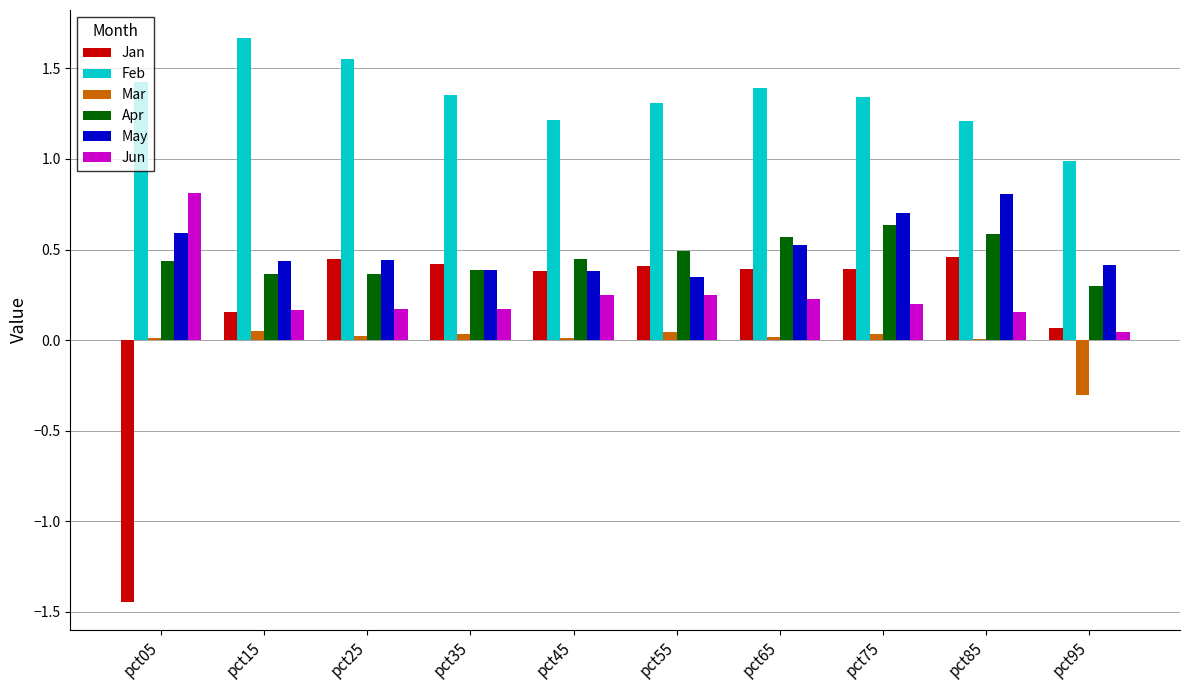

Where does the Jan series first go above 0?

pct15